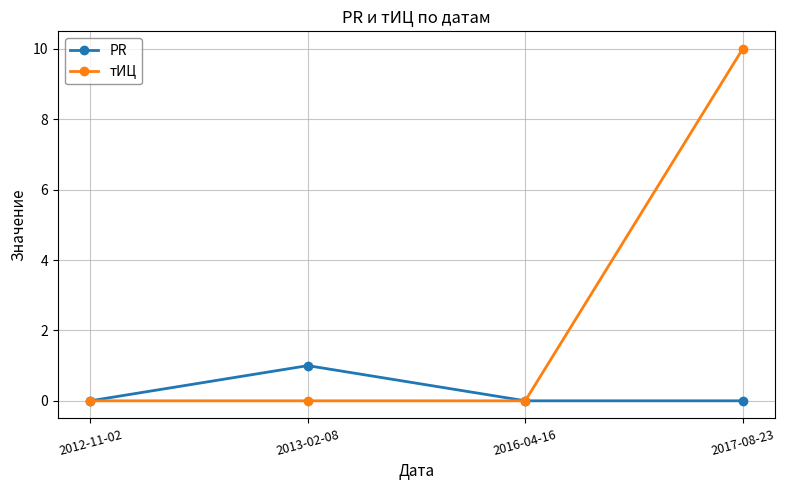

Reading right to left, extract all data points from this chart.

PR: 2017-08-23=0	2016-04-16=0	2013-02-08=1	2012-11-02=0
тИЦ: 2017-08-23=10	2016-04-16=0	2013-02-08=0	2012-11-02=0